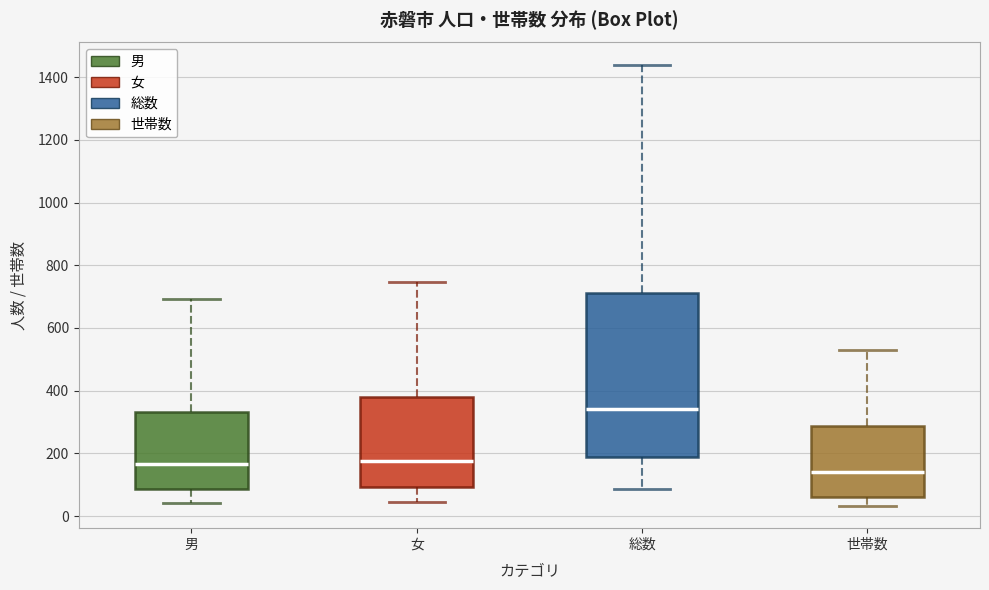

Comparing the boxes themselves (not the whiskers), which one is the tallest?

総数